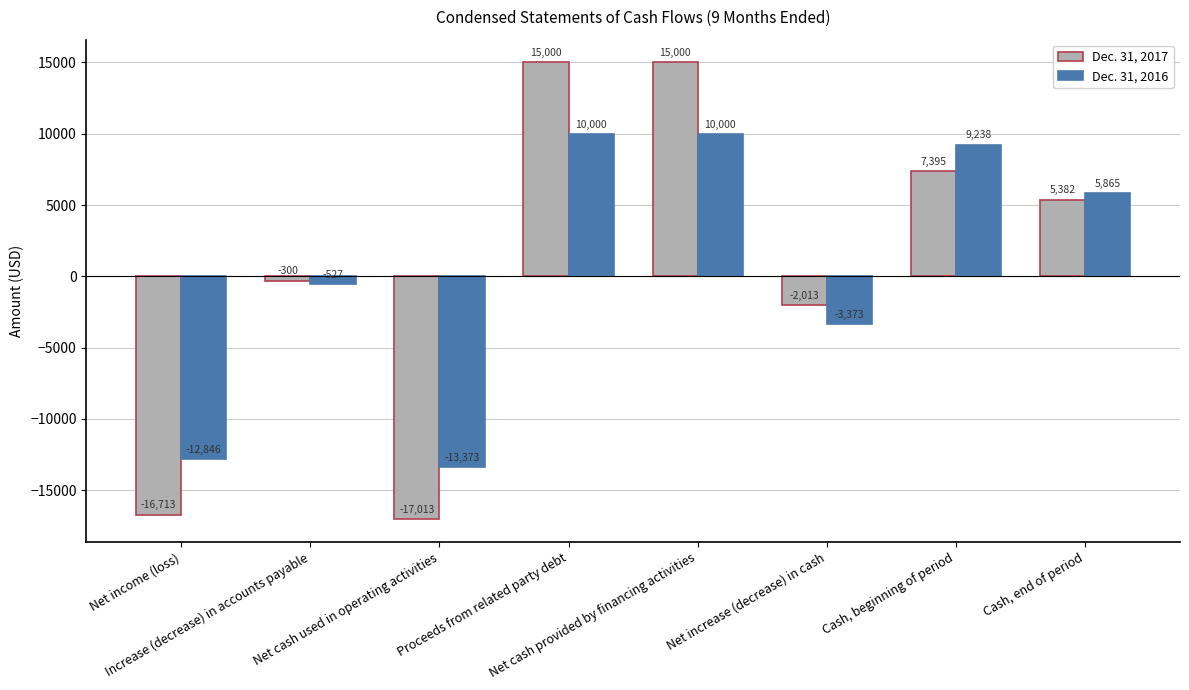

Which series has the largest range (max minus min)?

Dec. 31, 2017